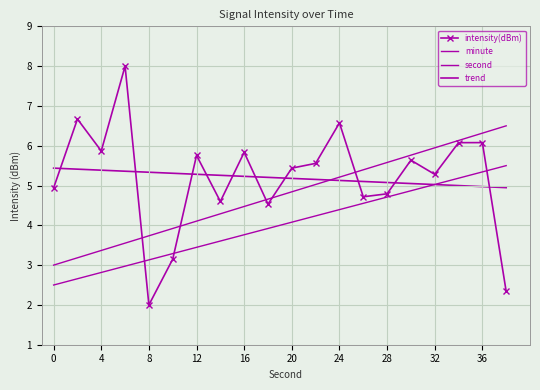

Which series ends up on top after the final intersection of minute and intensity(dBm)?

minute